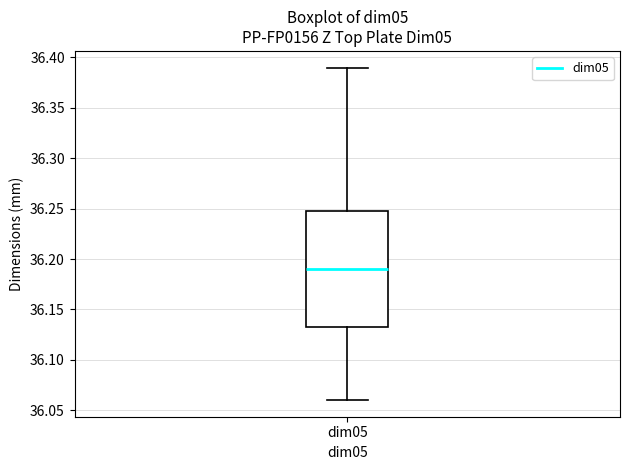

Read this box plot against the y-axis: the position of the median line, the range covered by the box, and the ends of both whiskers. The values are not printed on the chart, so give them approximately, as read against the axis.

median 36.190, box 36.135 to 36.250, whiskers 36.060 to 36.390